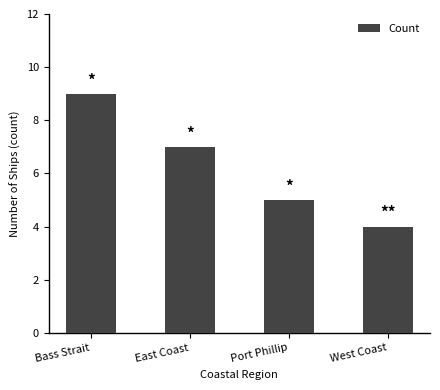

Reading left to right, extract all data points from this chart.

Bass Strait=9	East Coast=7	Port Phillip=5	West Coast=4